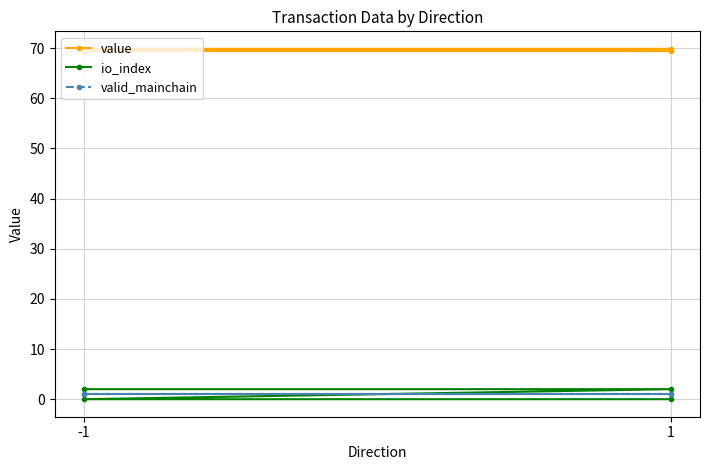

True or false: io_index and valid_mainchain intersect in this chart.

True